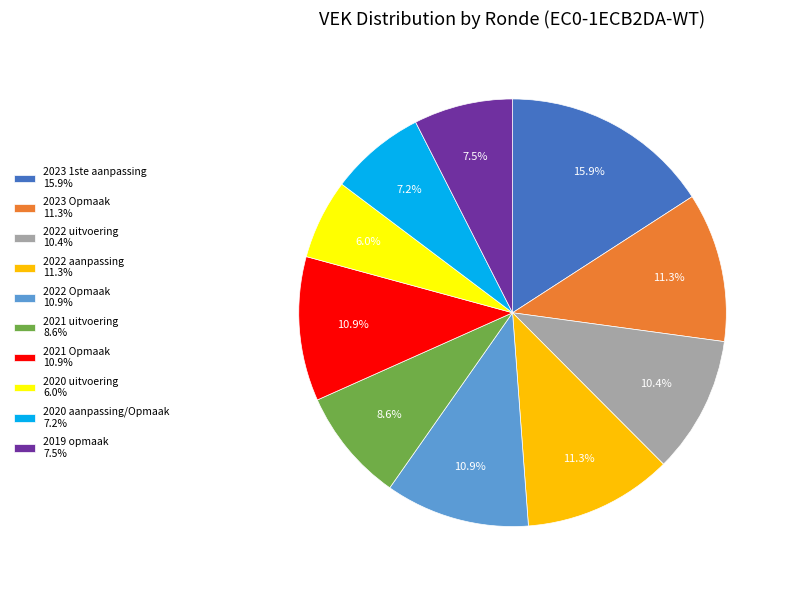

Which category has the biggest portion of the pie?

2023 1ste aanpassing